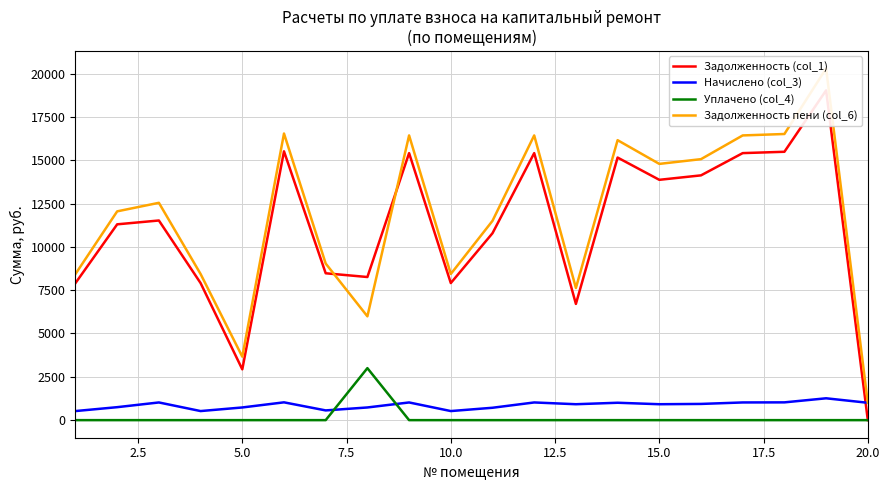

The value of Уплачено (col_4) at 10.0 is -1449.9. True or false?

False